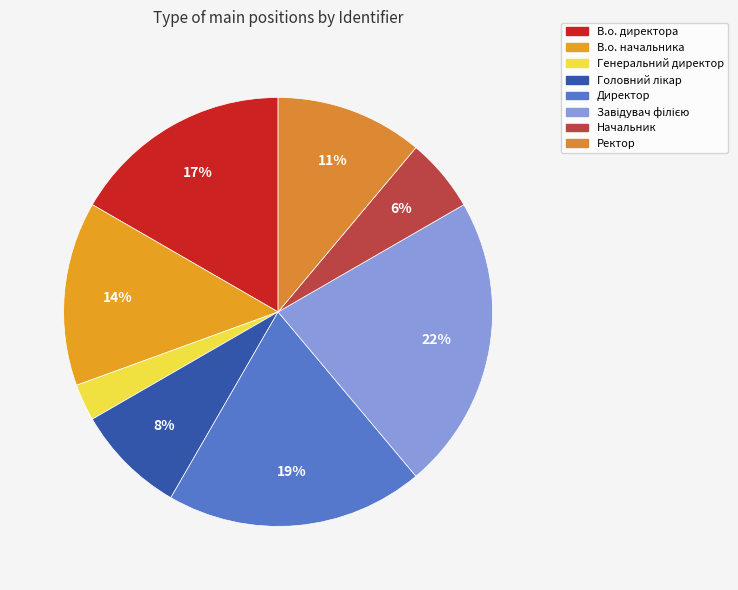

Rank the categories by value from highest to lowest.

Завідувач філією, Директор, В.о. директора, В.о. начальника, Ректор, Головний лікар, Начальник, Генеральний директор